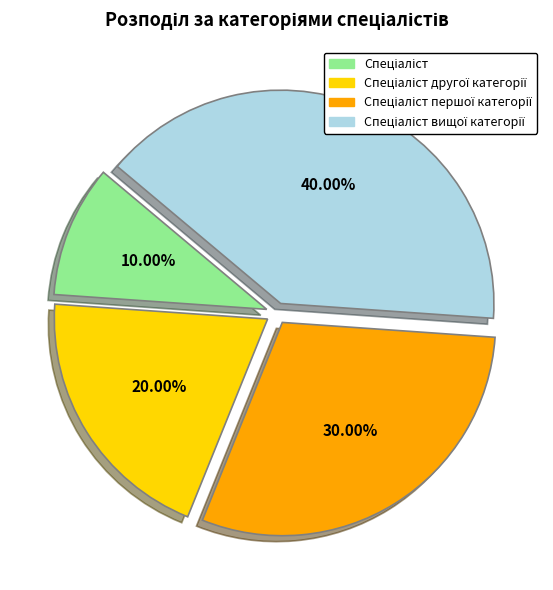

How many slices are in this pie chart?

4